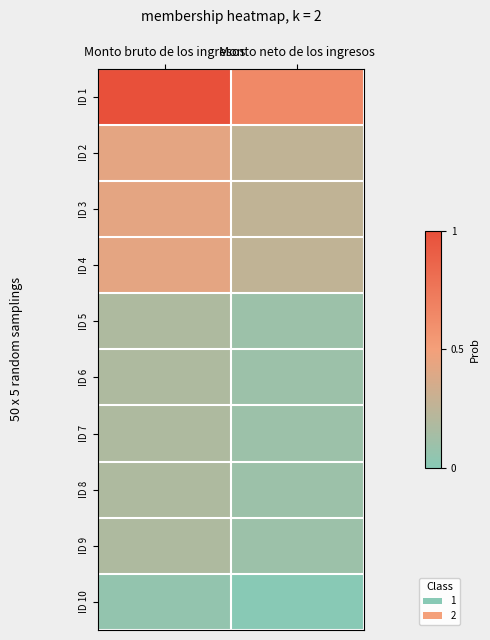

Reading right to left, extract all data points from this chart.

ID 1: Monto neto de los ingresos=93373.3	Monto bruto de los ingresos=132998.0
ID 2: Monto neto de los ingresos=51771.1	Monto bruto de los ingresos=69732.7
ID 3: Monto neto de los ingresos=51771.1	Monto bruto de los ingresos=69732.7
ID 4: Monto neto de los ingresos=51771.1	Monto bruto de los ingresos=69732.7
ID 5: Monto neto de los ingresos=33114.3	Monto bruto de los ingresos=42580.3
ID 6: Monto neto de los ingresos=33114.3	Monto bruto de los ingresos=42580.3
ID 7: Monto neto de los ingresos=33114.3	Monto bruto de los ingresos=42580.3
ID 8: Monto neto de los ingresos=33114.3	Monto bruto de los ingresos=42580.3
ID 9: Monto neto de los ingresos=33114.3	Monto bruto de los ingresos=42580.3
ID 10: Monto neto de los ingresos=22435.2	Monto bruto de los ingresos=28101.0